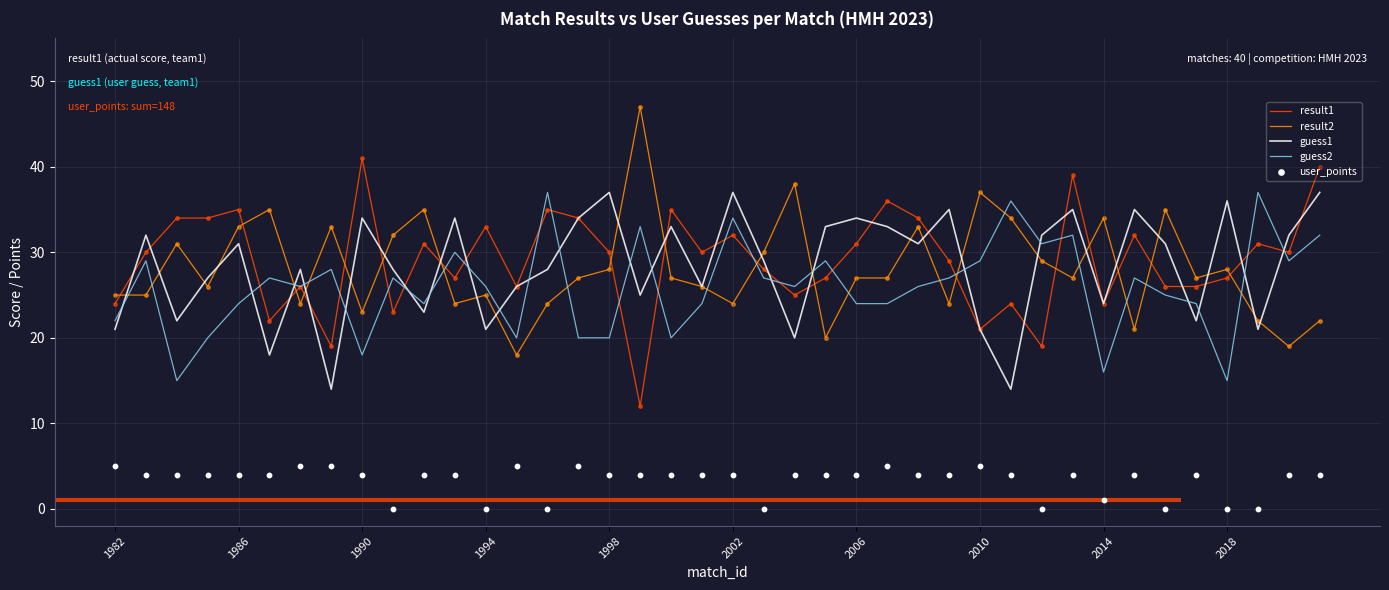

Which series reaches the maximum Y coordinate?

result2